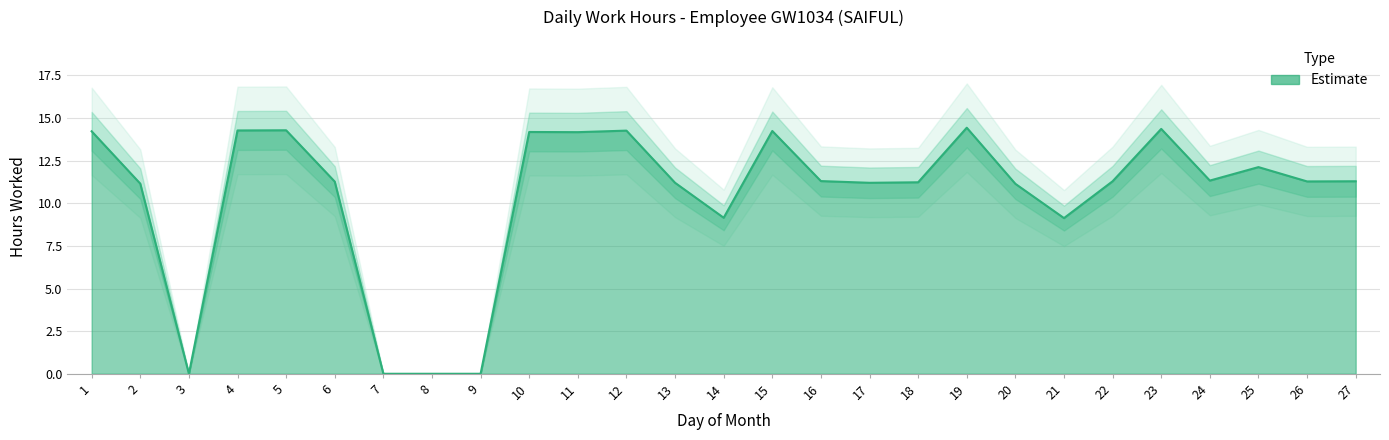

Reading left to right, transcribe all the data shown in this chart.

1=14.2	2=11.2	3=0.0	4=14.3	5=14.3	6=11.3	7=0.0	8=0.0	9=0.0	10=14.2	11=14.2	12=14.3	13=11.2	14=9.2	15=14.2	16=11.3	17=11.2	18=11.2	19=14.4	20=11.1	21=9.1	22=11.3	23=14.4	24=11.3	25=12.1	26=11.3	27=11.3